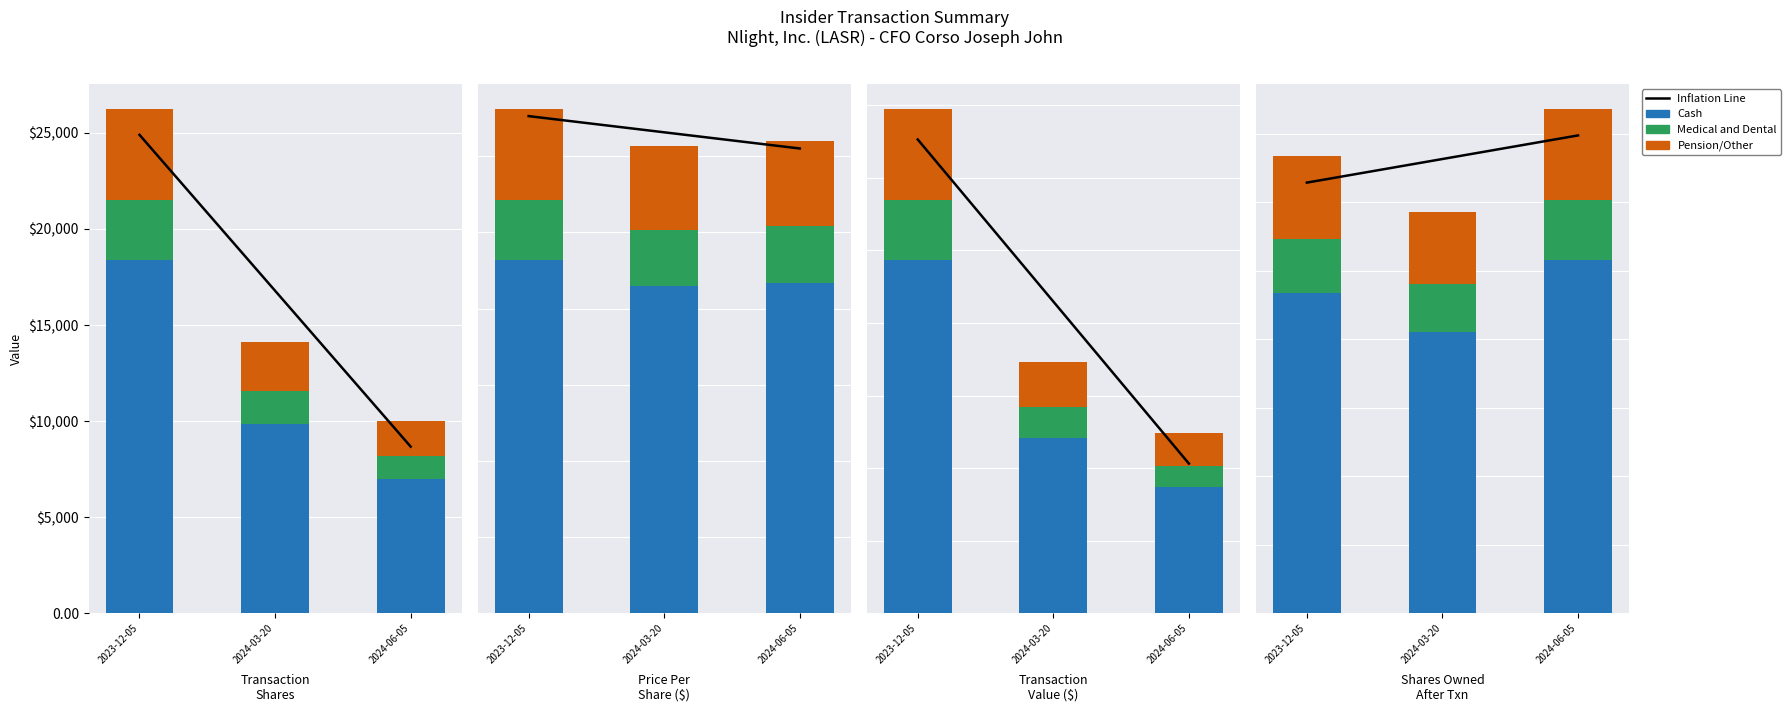

Which category has the highest value across all series?

2023-12-05